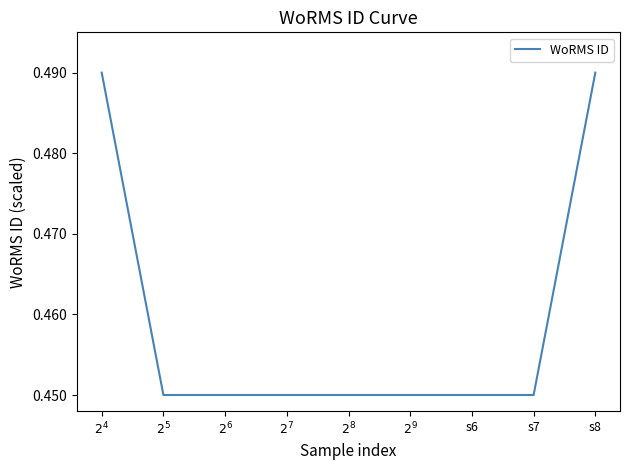

What position from the right is s6?

3